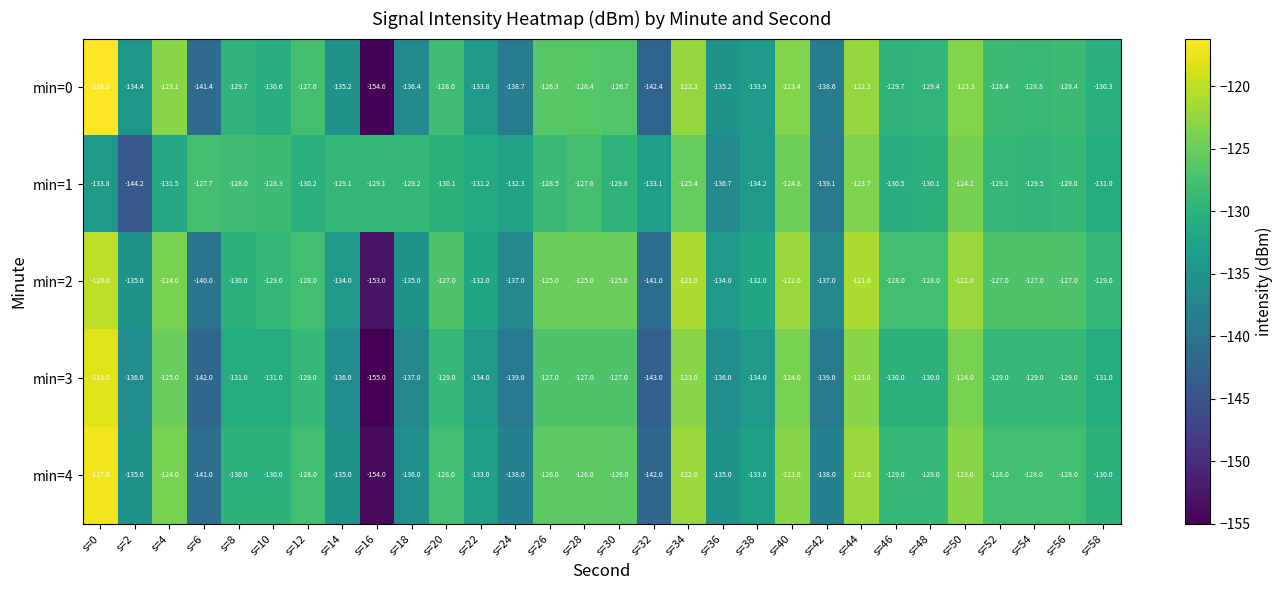

What is the approximate value of min=0 at s=28?

-126.4